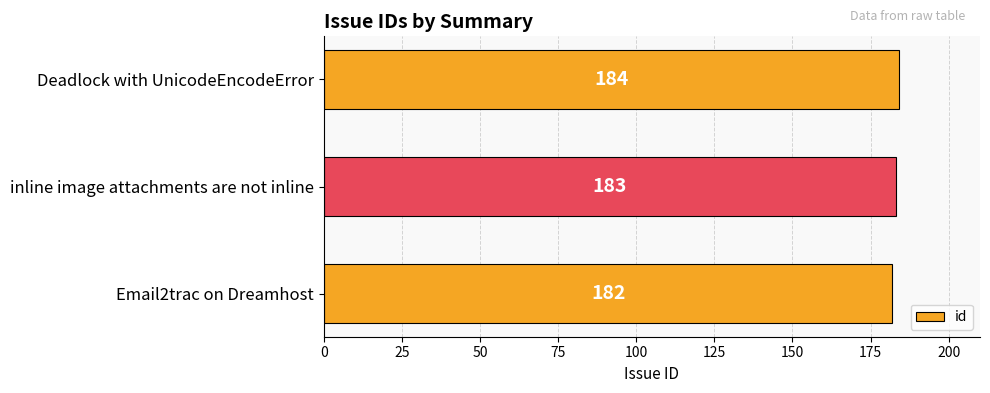

The chart shows a value of 182 at Email2trac on Dreamhost. True or false?

True